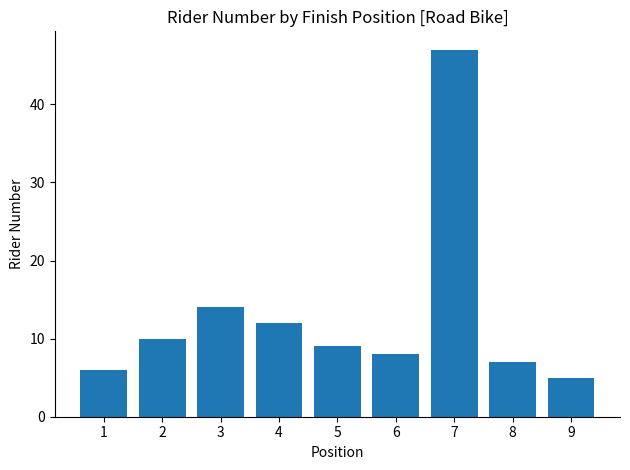

How many categories are shown in the chart?

9